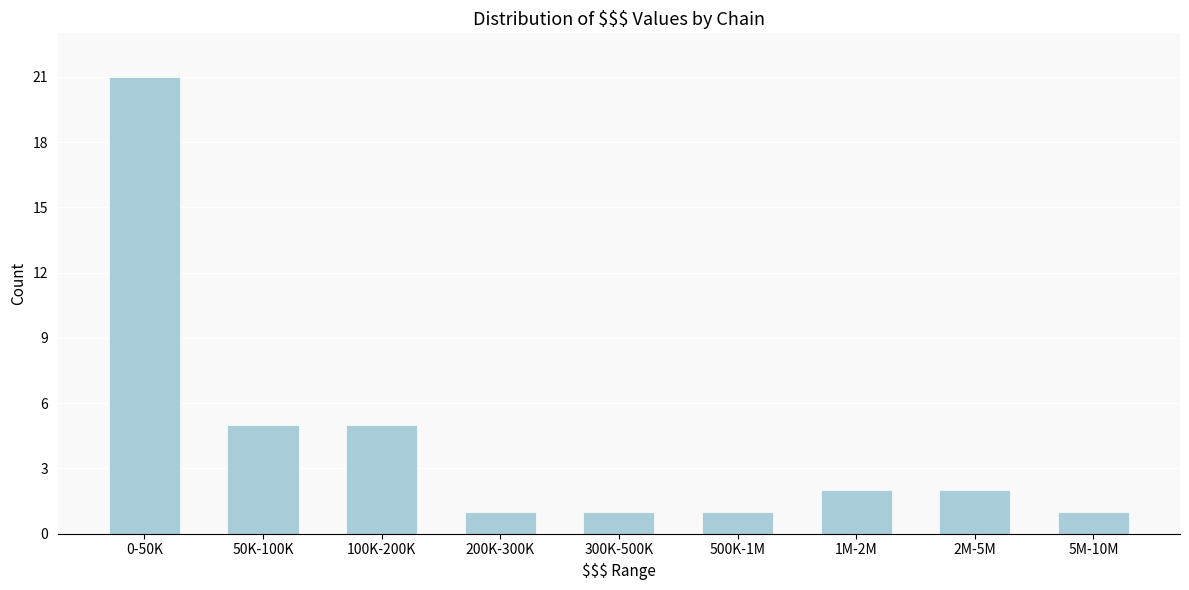

Reading left to right, transcribe all the data shown in this chart.

0-50K=21	50K-100K=5	100K-200K=5	200K-300K=1	300K-500K=1	500K-1M=1	1M-2M=2	2M-5M=2	5M-10M=1